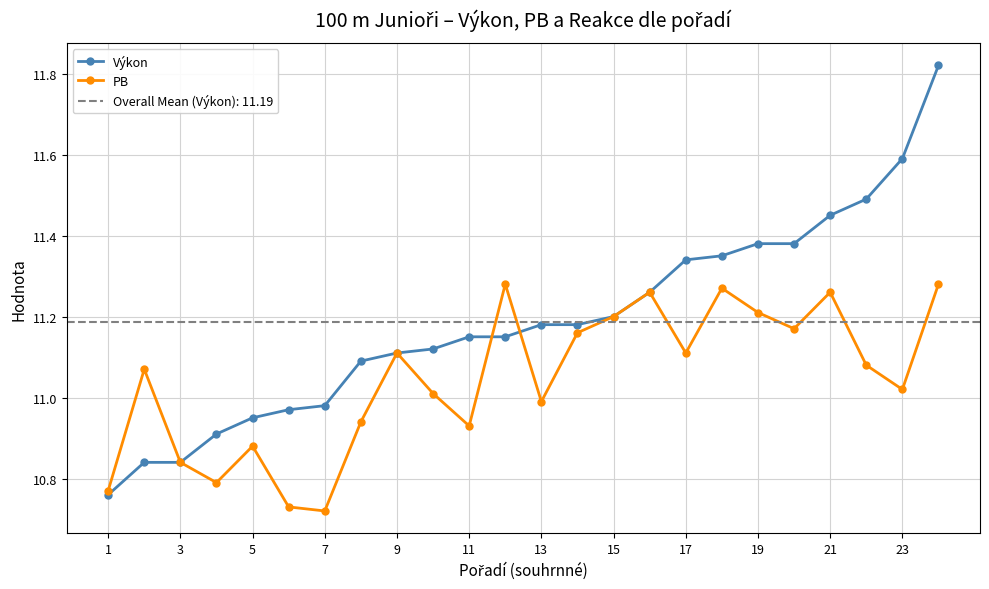

Is the value of PB at 15 greater than the value of Výkon at 7?

Yes